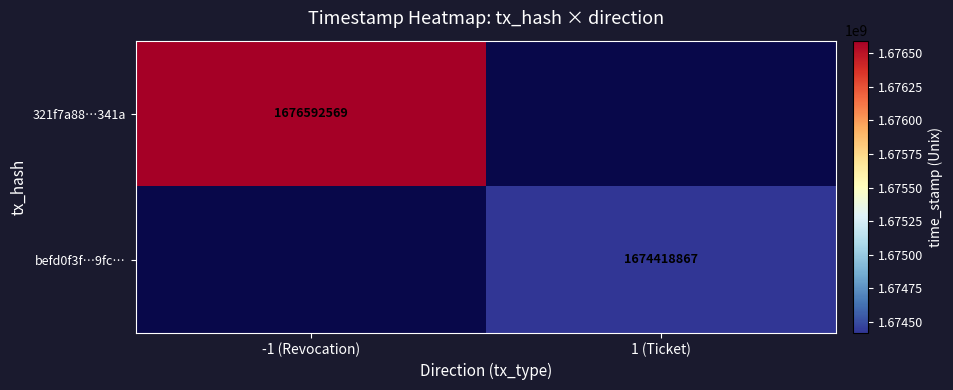

Is the value of 321f7a88…341a at -1 (Revocation) greater than the value of befd0f3f…9fc… at 1 (Ticket)?

Yes